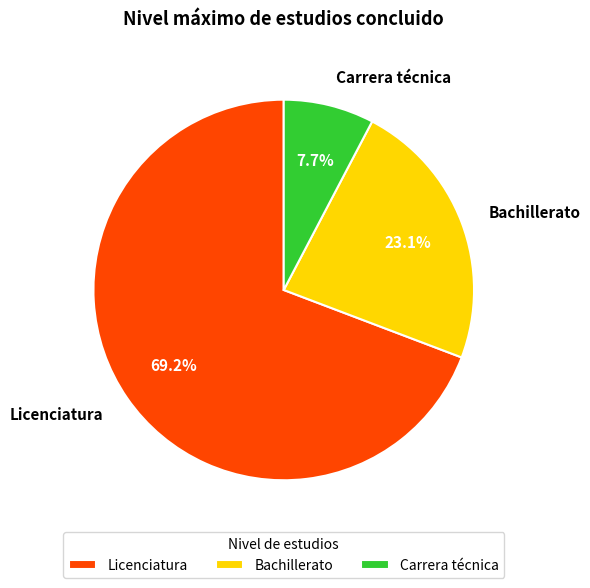

Does Bachillerato account for over 50% of the chart?

No